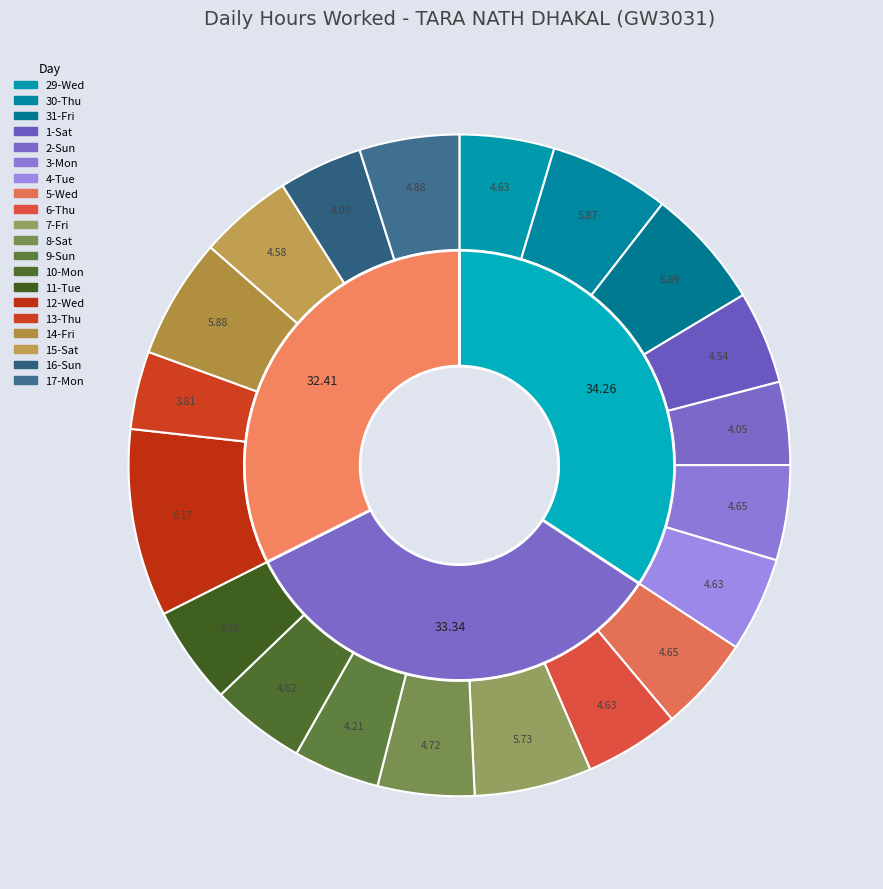

The 6-Thu slice represents 5% of the pie. True or false?

True